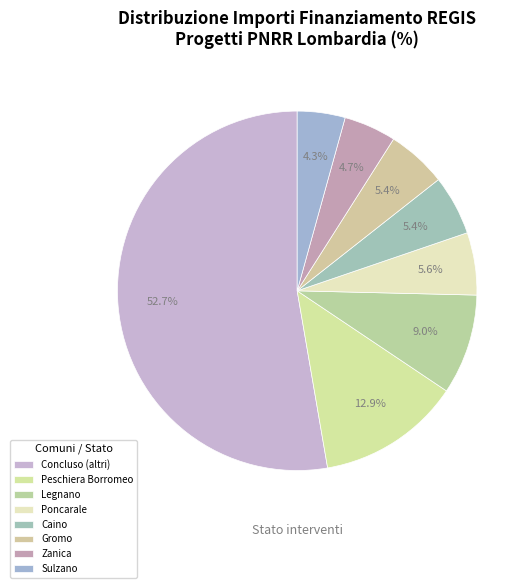

Does any single category account for the majority?

Yes